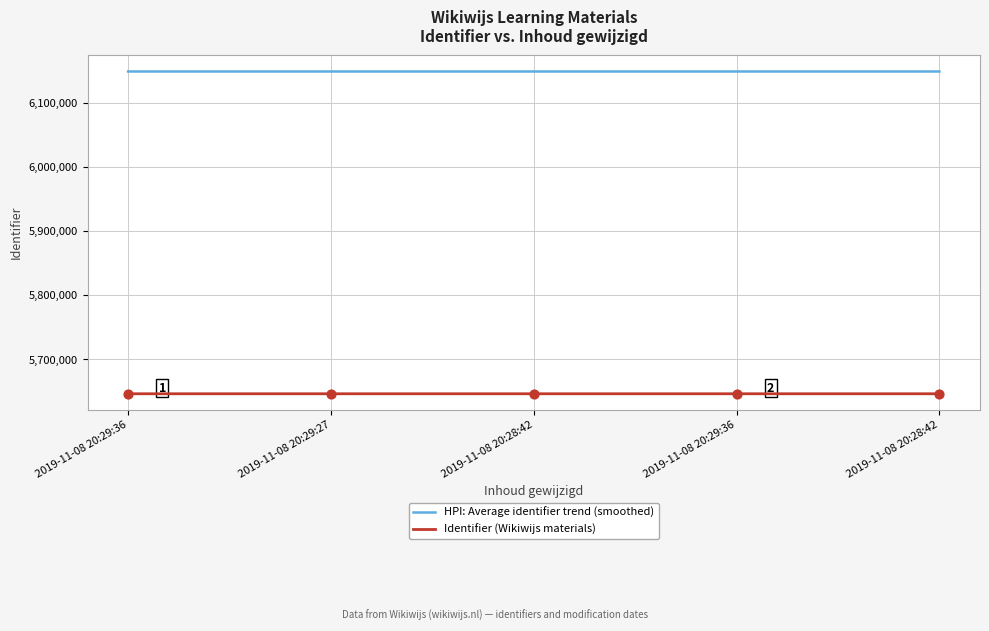

How many lines are shown in the chart?

2